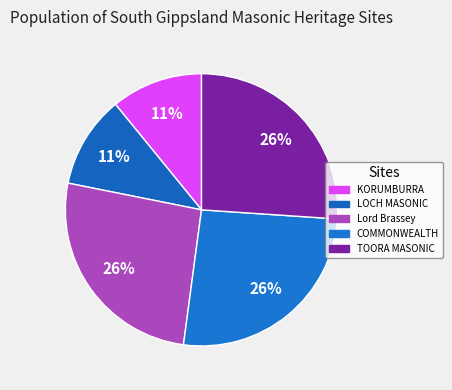

How many segments does this pie chart have?

5